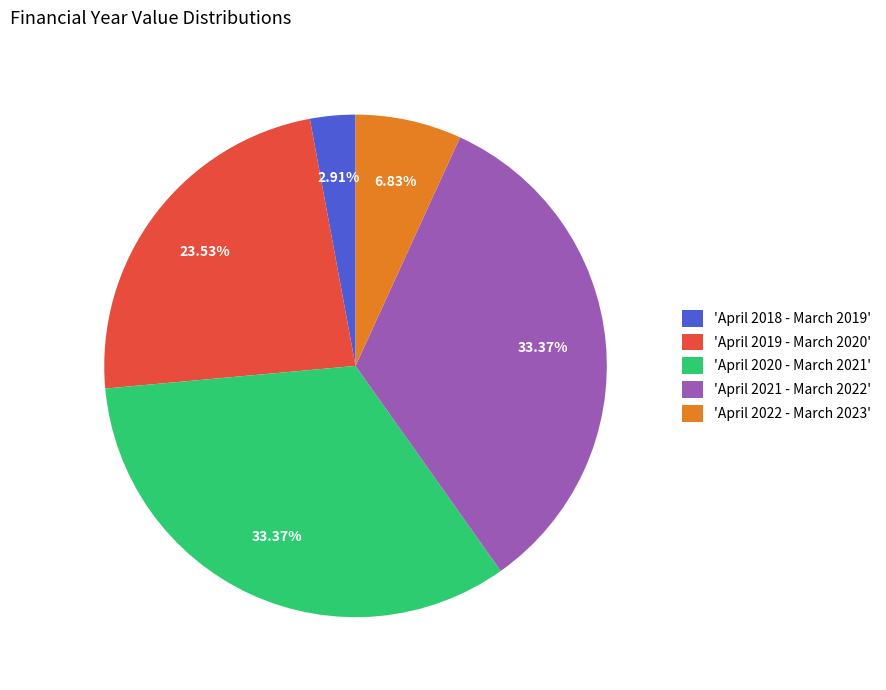

Is there any slice that represents more than half of the pie?

No